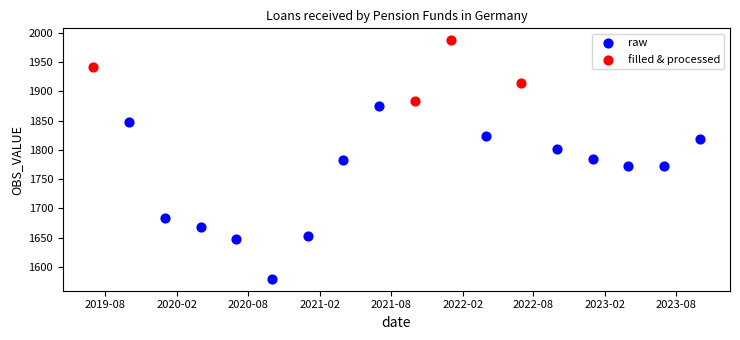

Which series reaches the maximum Y coordinate?

filled & processed